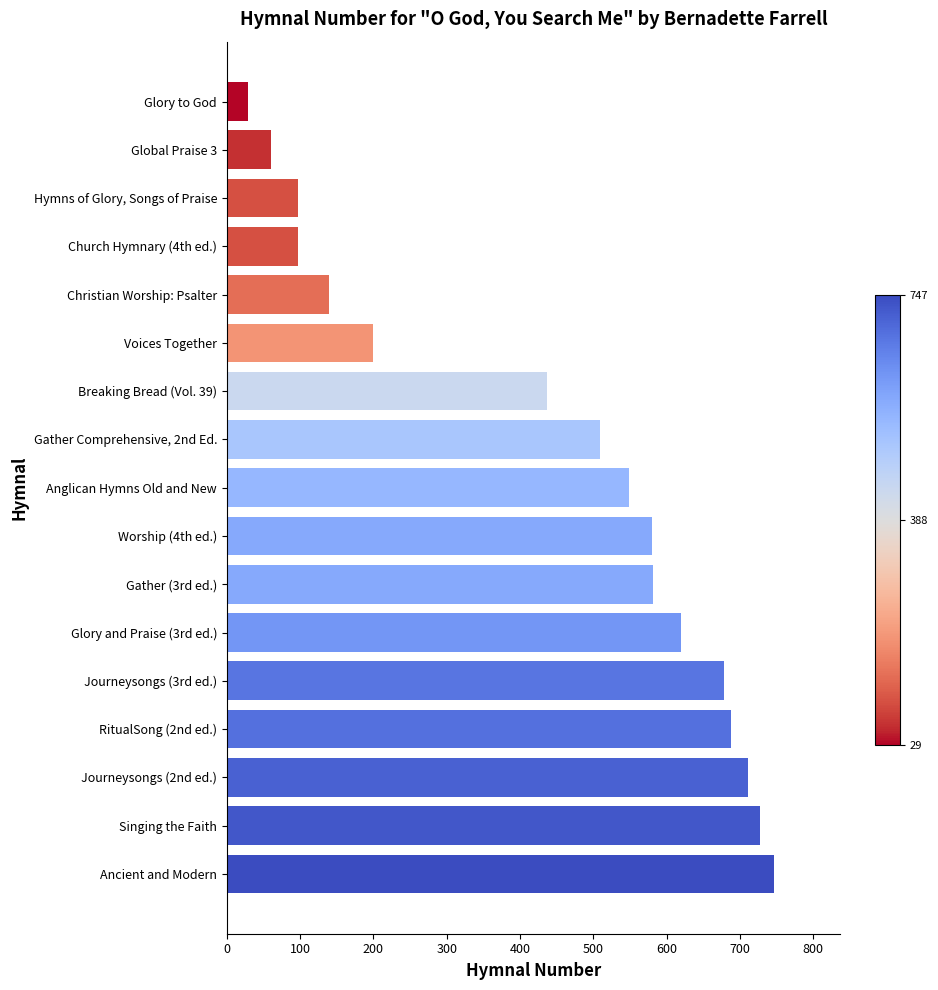

Which category has the lowest value across all series?

Glory to God